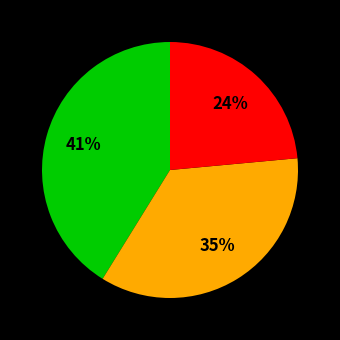

Does any single category account for the majority?

No